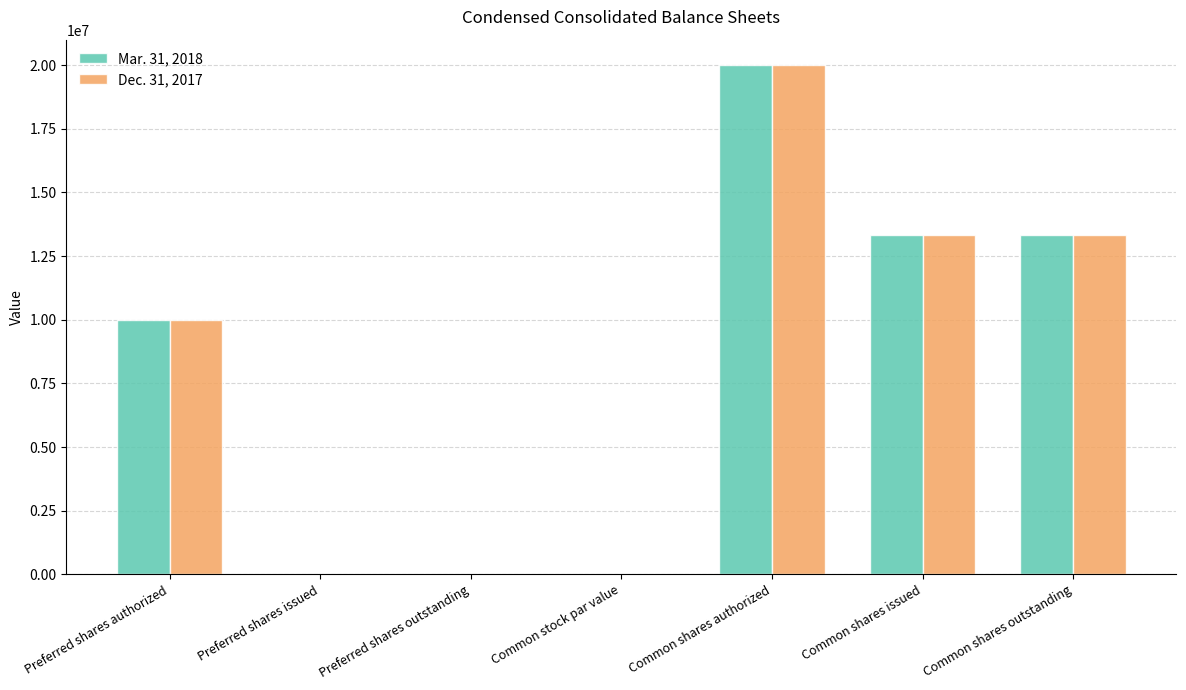

The value of Mar. 31, 2018 at Common shares issued is 13343000.0. True or false?

True